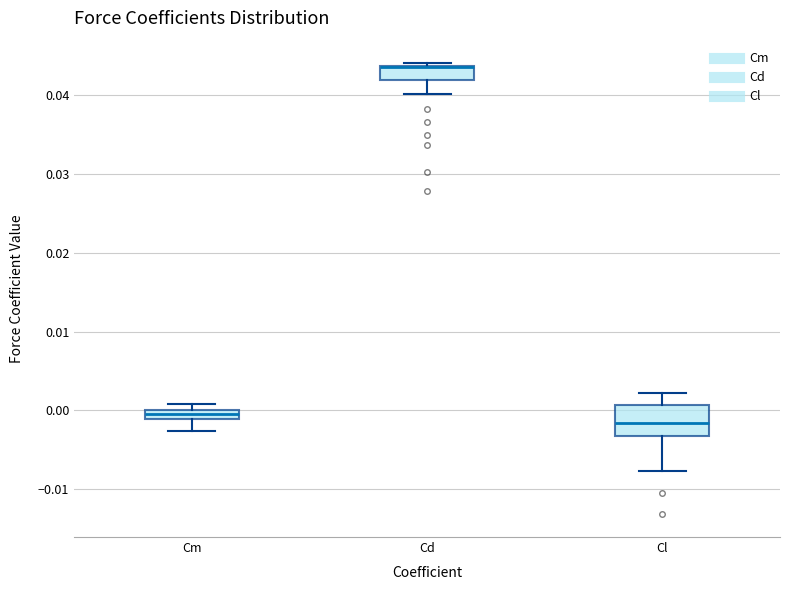

Where is the lower edge of the box for Cm on the y-axis? The values are not printed on the chart, so give them approximately, as read against the axis.

-0.001